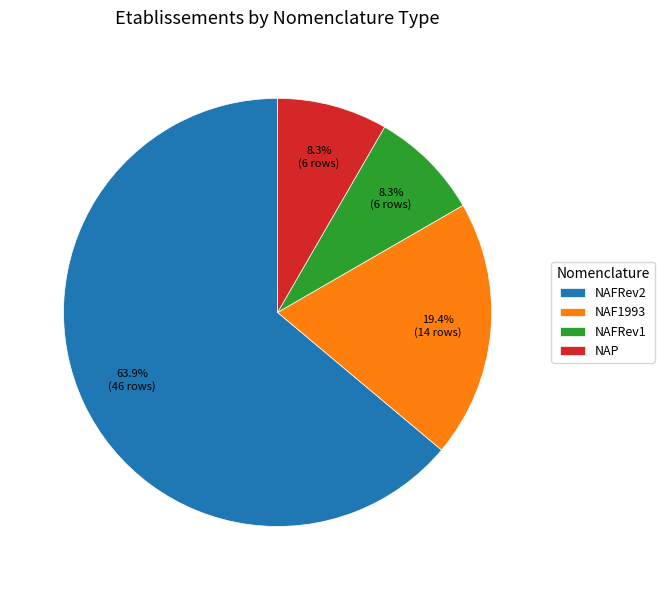

What is the ratio of the value at NAF1993 to the value at NAFRev2?

0.3